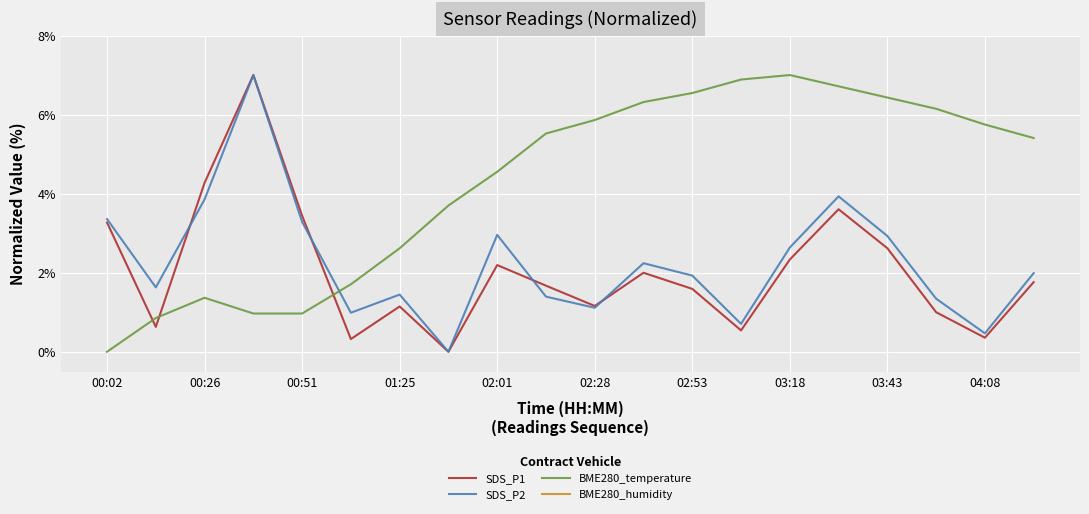

What is the difference between the second highest and second lowest values in the SDS_P1 series?

4.0